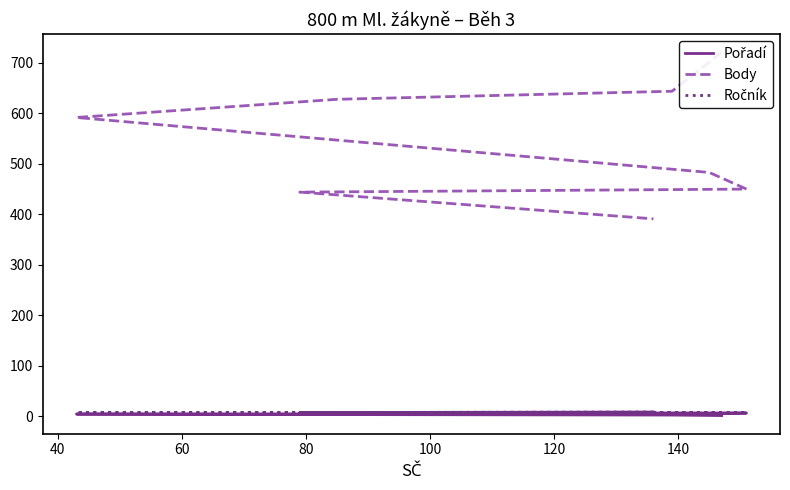

How many Ročník values are between 7 and 8?

8